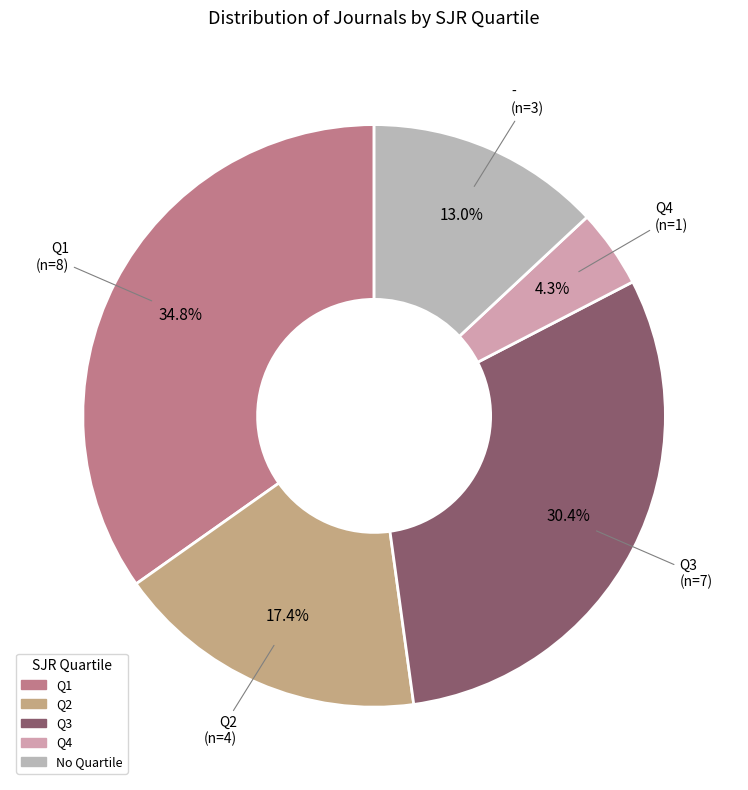

Count the number of slices in the pie.

5